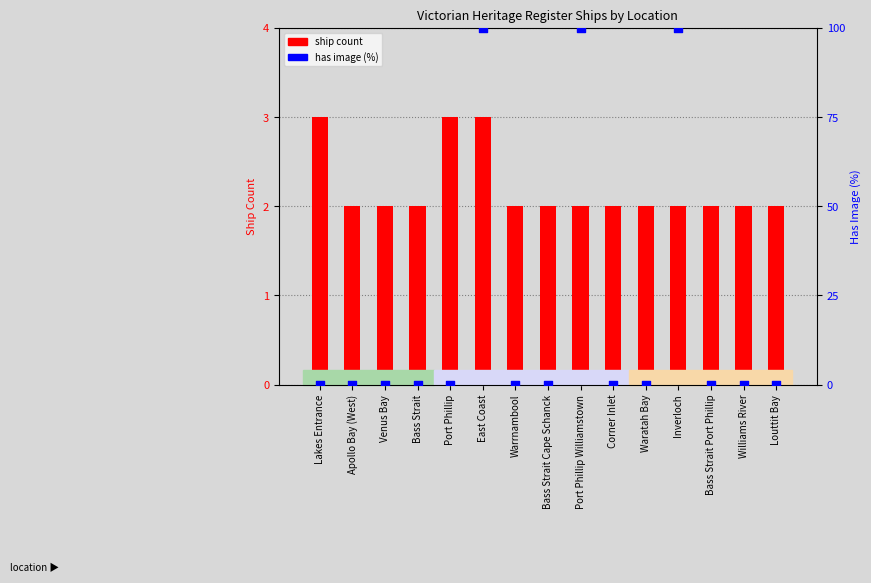

Which series contains the lowest Y value?

has image (%)